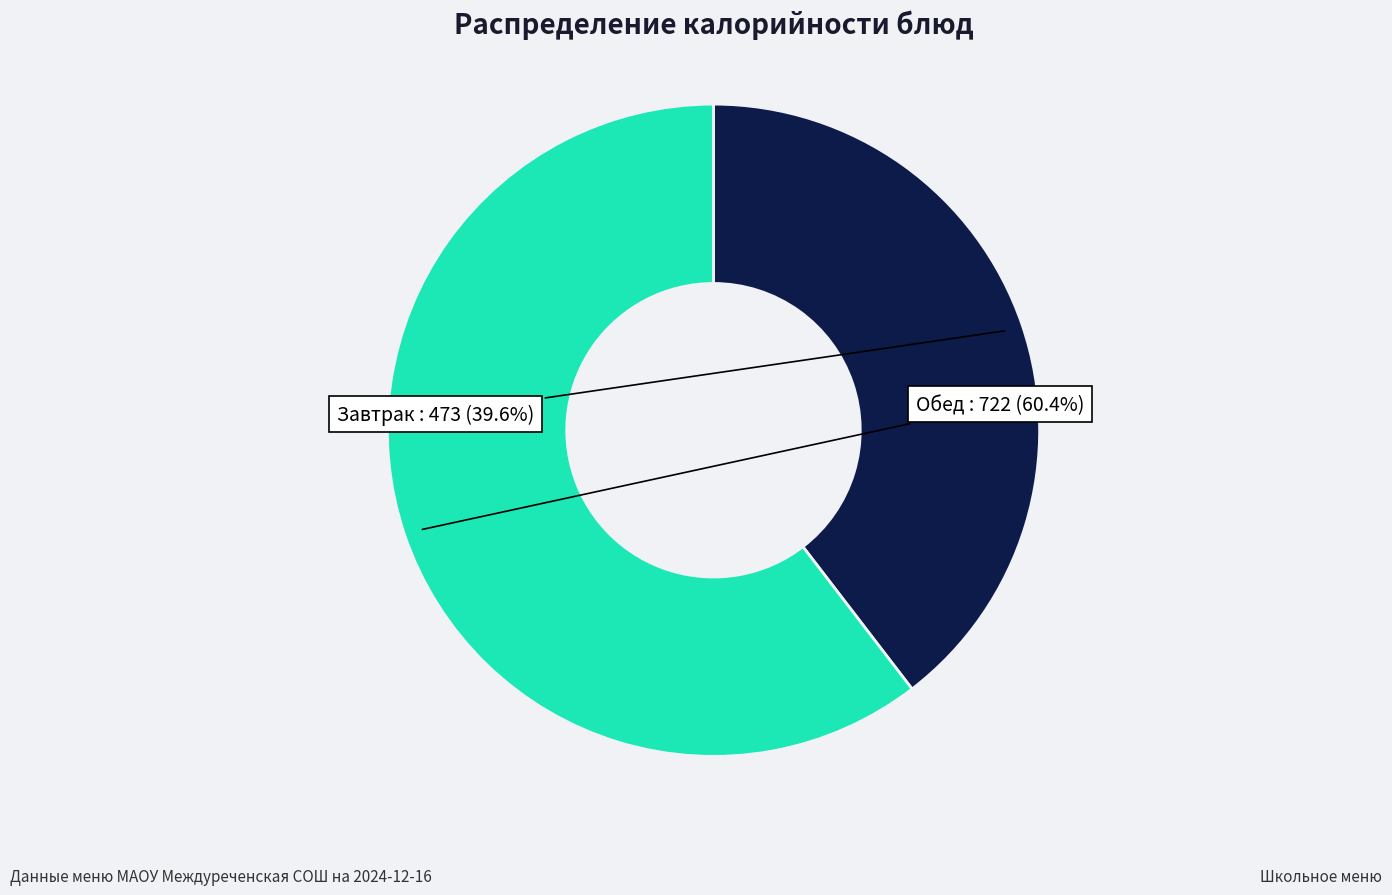

To the nearest percent, what is the difference between the largest and smallest slice percentages?

21%